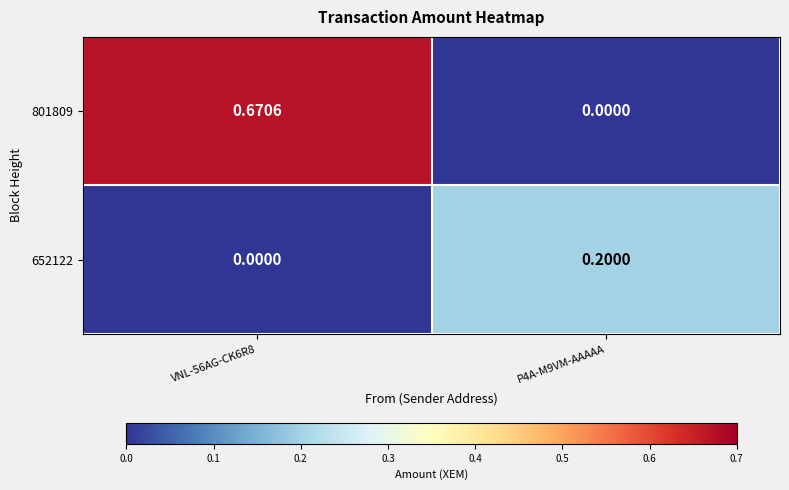

Count the number of data series in this chart.

2